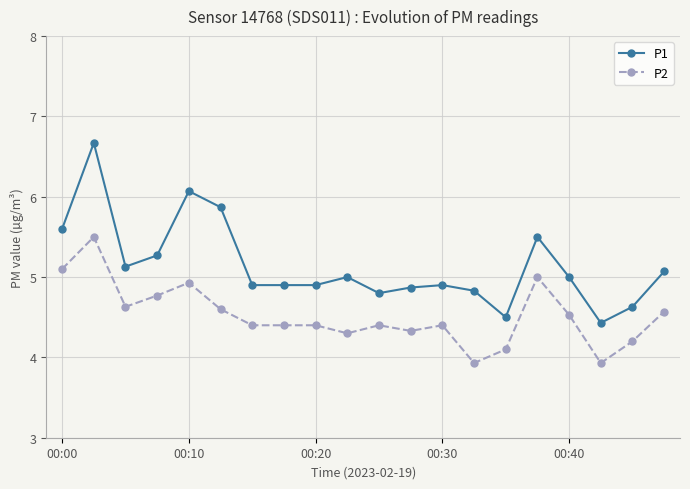

What is the difference between the maximum and second lowest values in the P2 series?

1.6